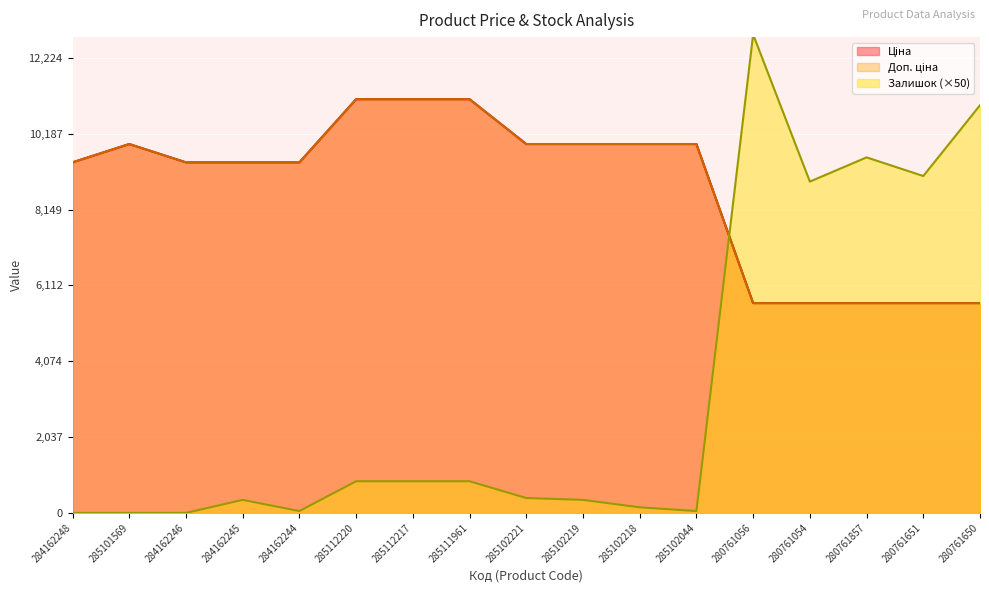

The value of Доп. ціна at 280761857 is 5636.0. True or false?

True